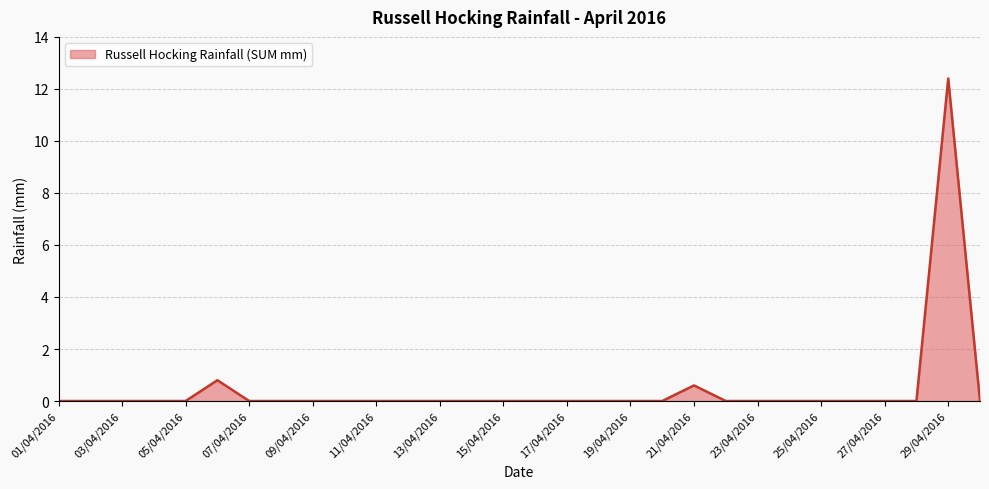

What is the difference between the maximum and minimum values?

12.4